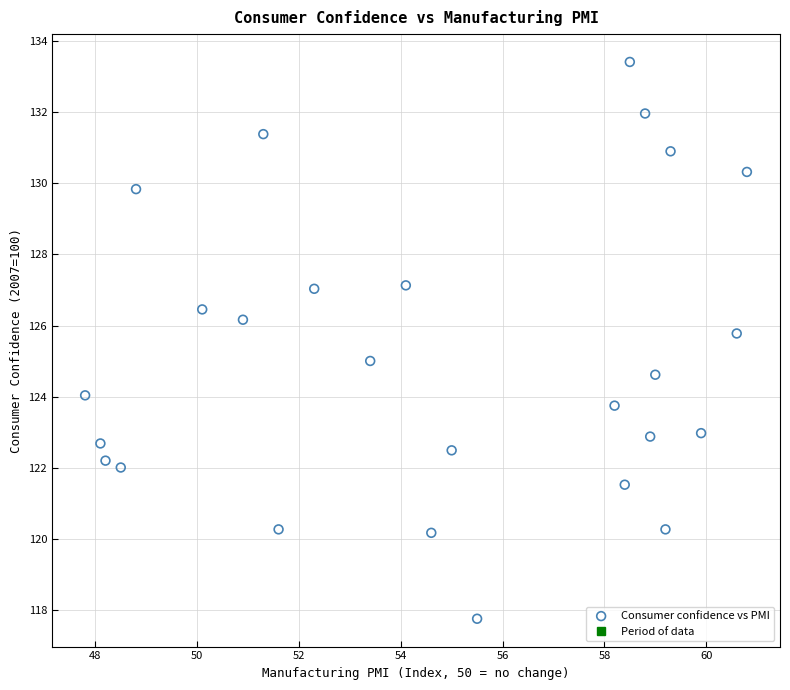

What is the range of X values (max minus min)?

13.0